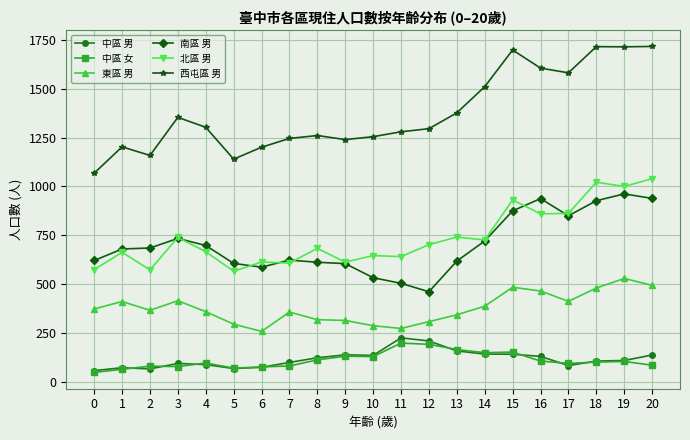

At which category does 西屯區 男 reach its first local peak?

1